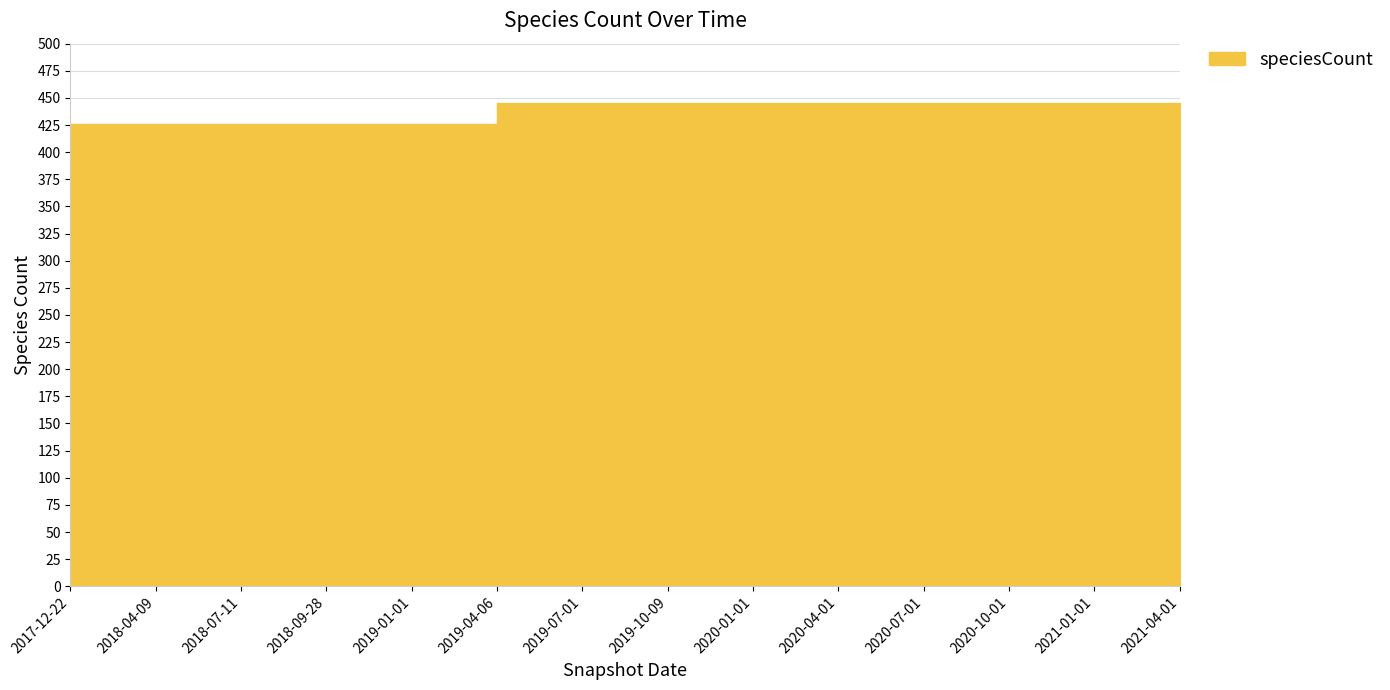

True or false: the data shows 222 at 2019-10-09.

False